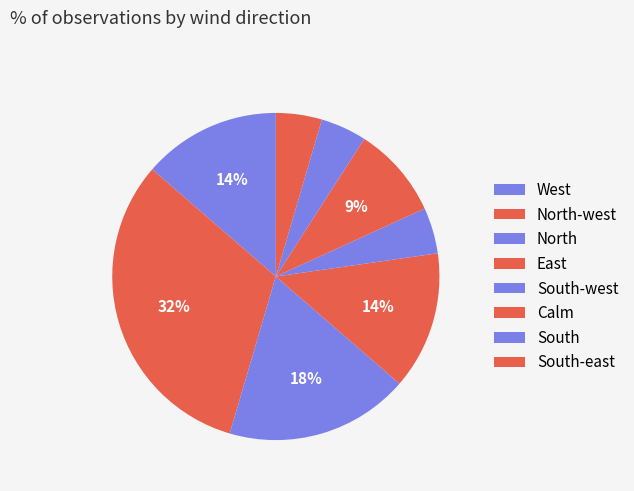

Is it true that North-west is 26% of the pie?

False